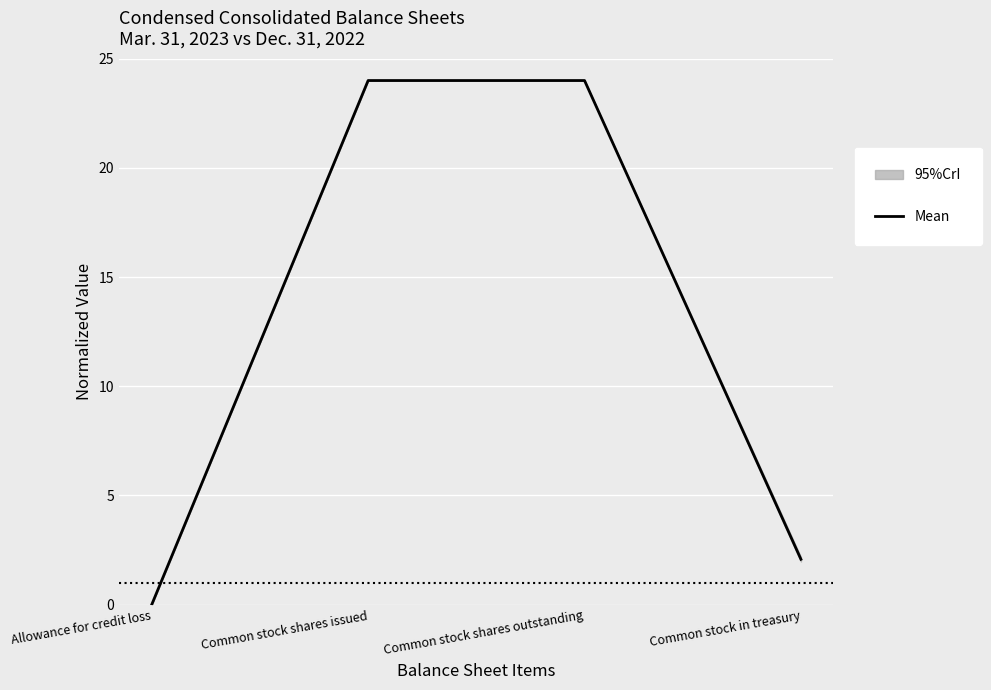

At which category does the chart reach its peak across all series?

Common stock shares issued